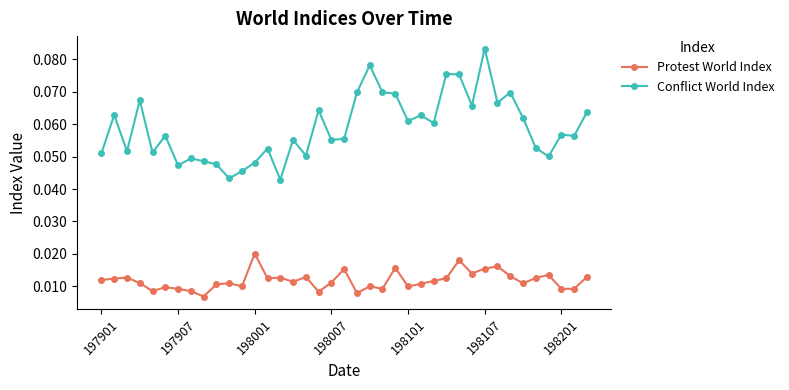

True or false: Protest World Index and Conflict World Index cross at least once.

False